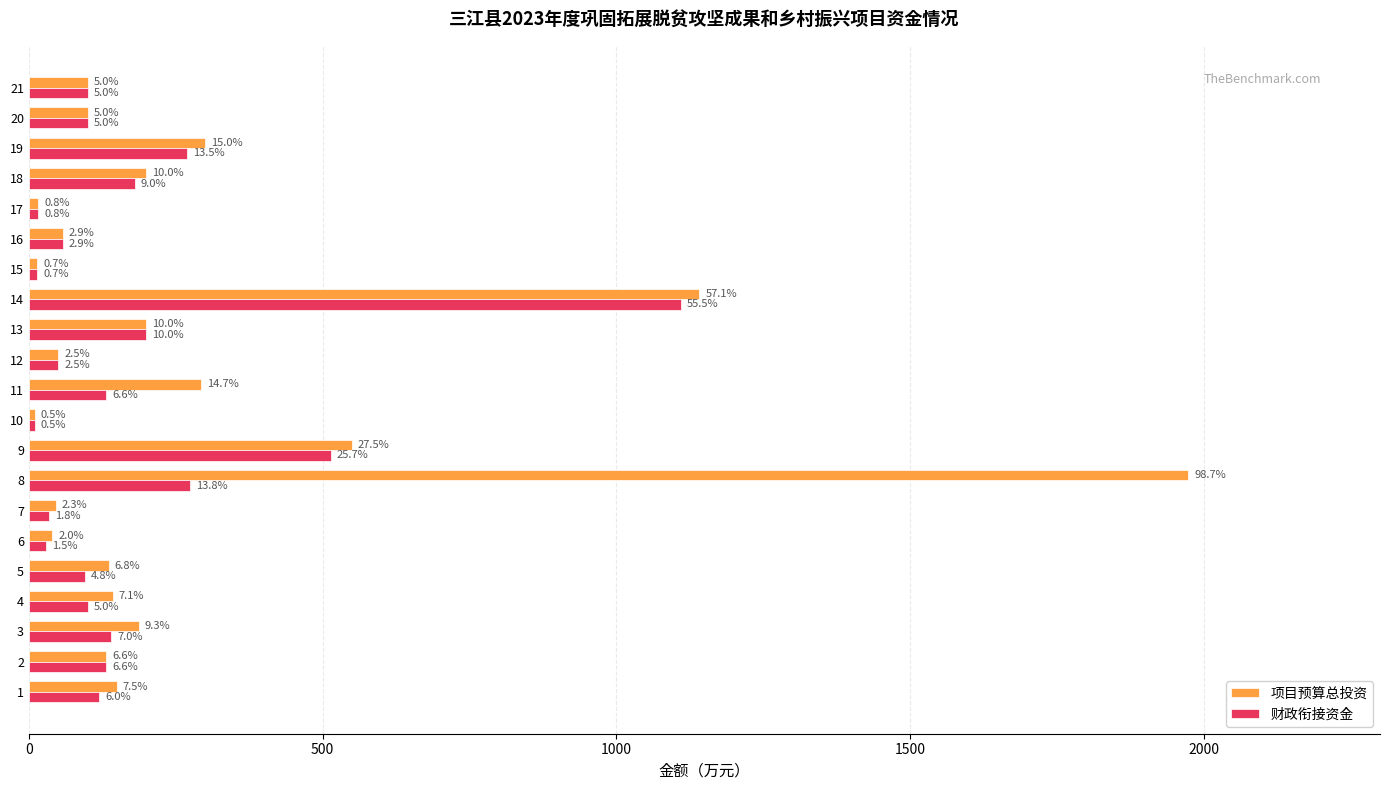

What is the value of the 财政衔接资金 bar at the 21st from the left?

100.0